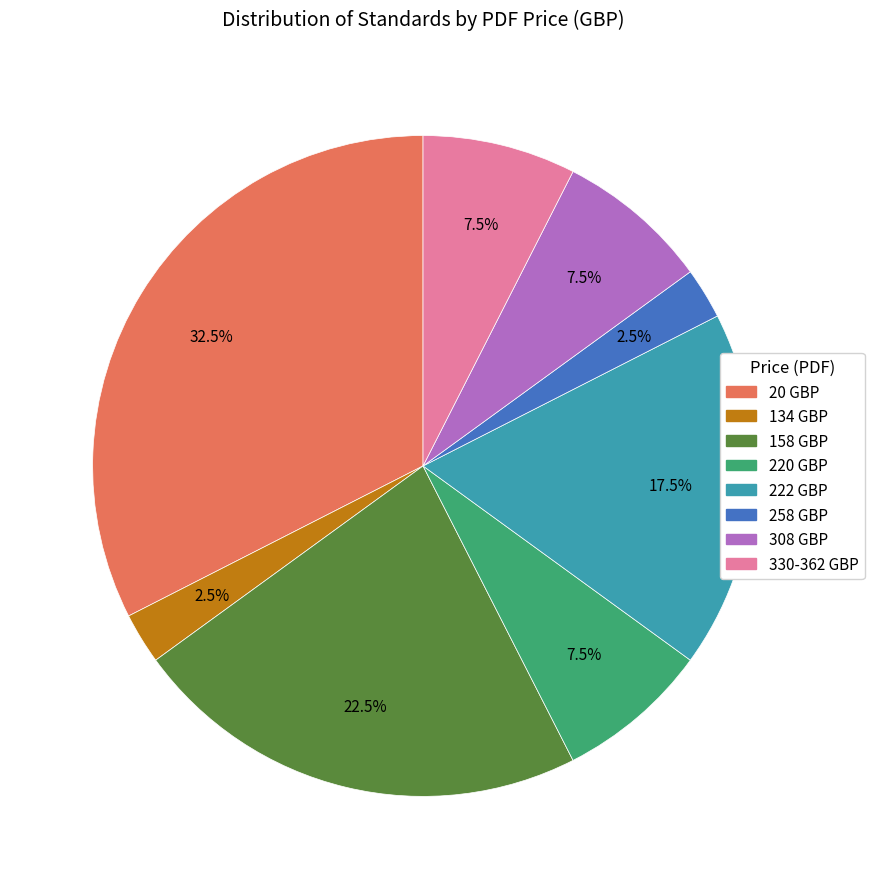

Does any single category account for the majority?

No